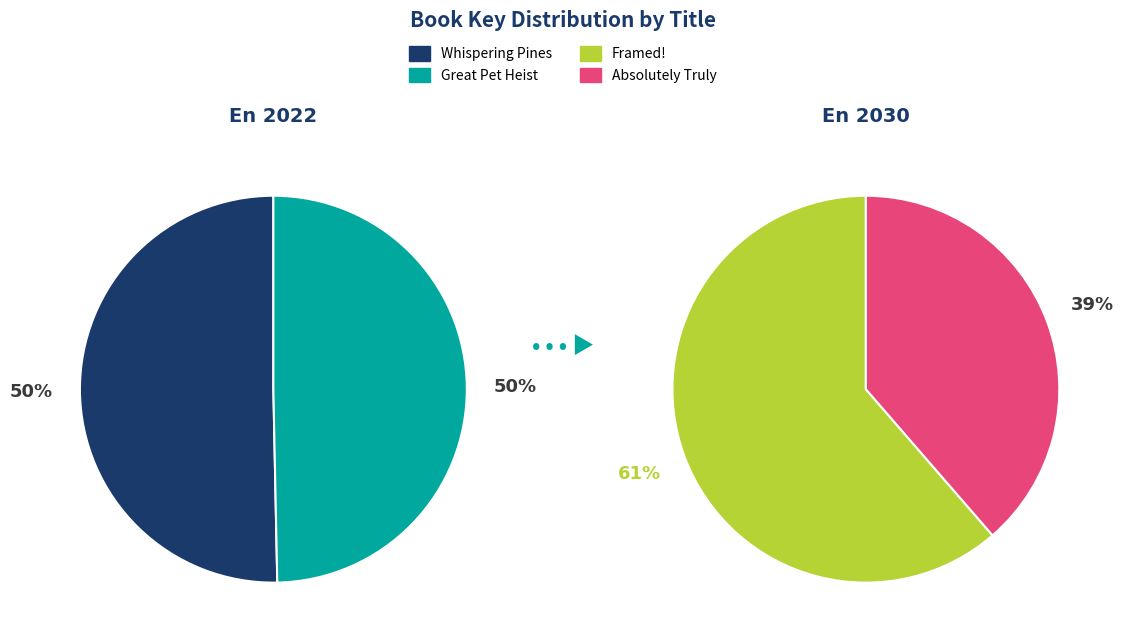

True or false: Framed! accounts for 10% of the total.

False